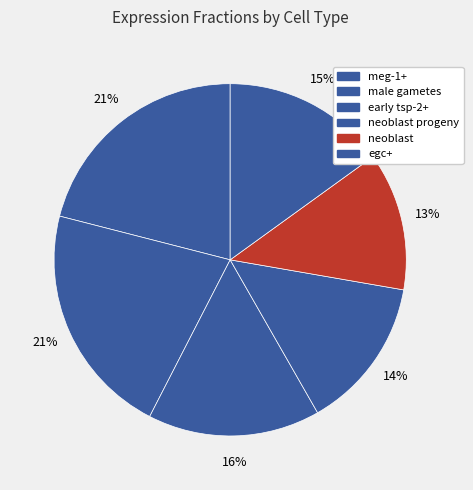

Which slice is the largest?

male gametes